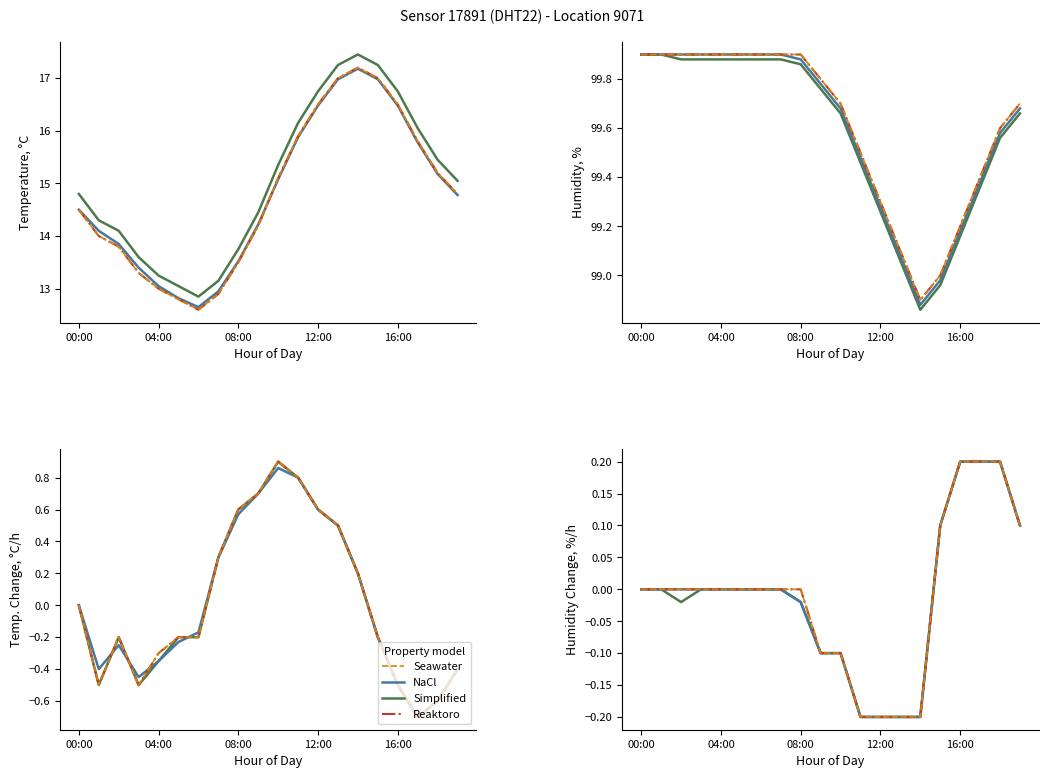

True or false: Reaktoro and Simplified intersect in this chart.

False